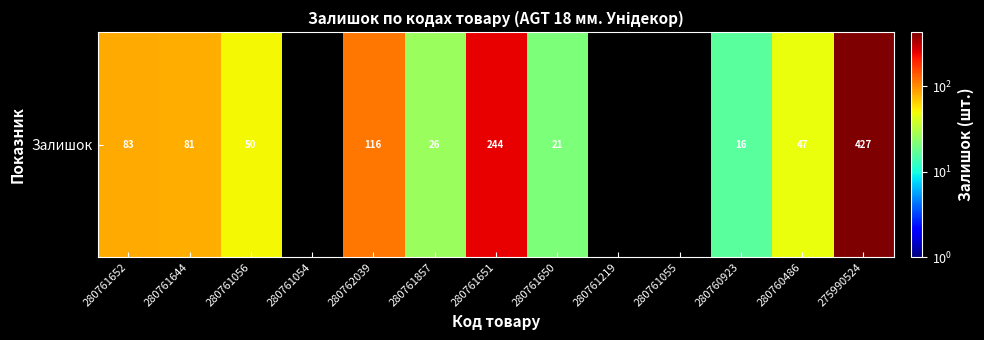

Count the number of categories in the chart.

13